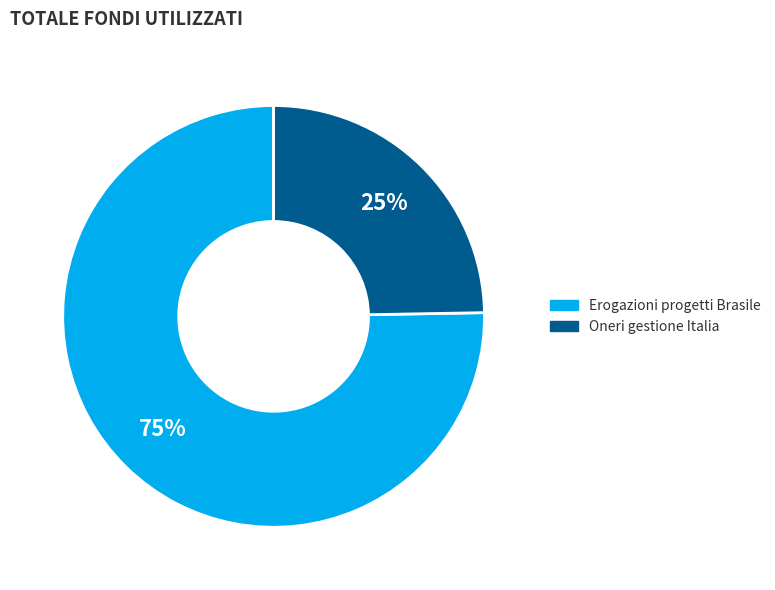

Combined, do Erogazioni progetti Brasile and Oneri gestione Italia account for over 50%?

Yes